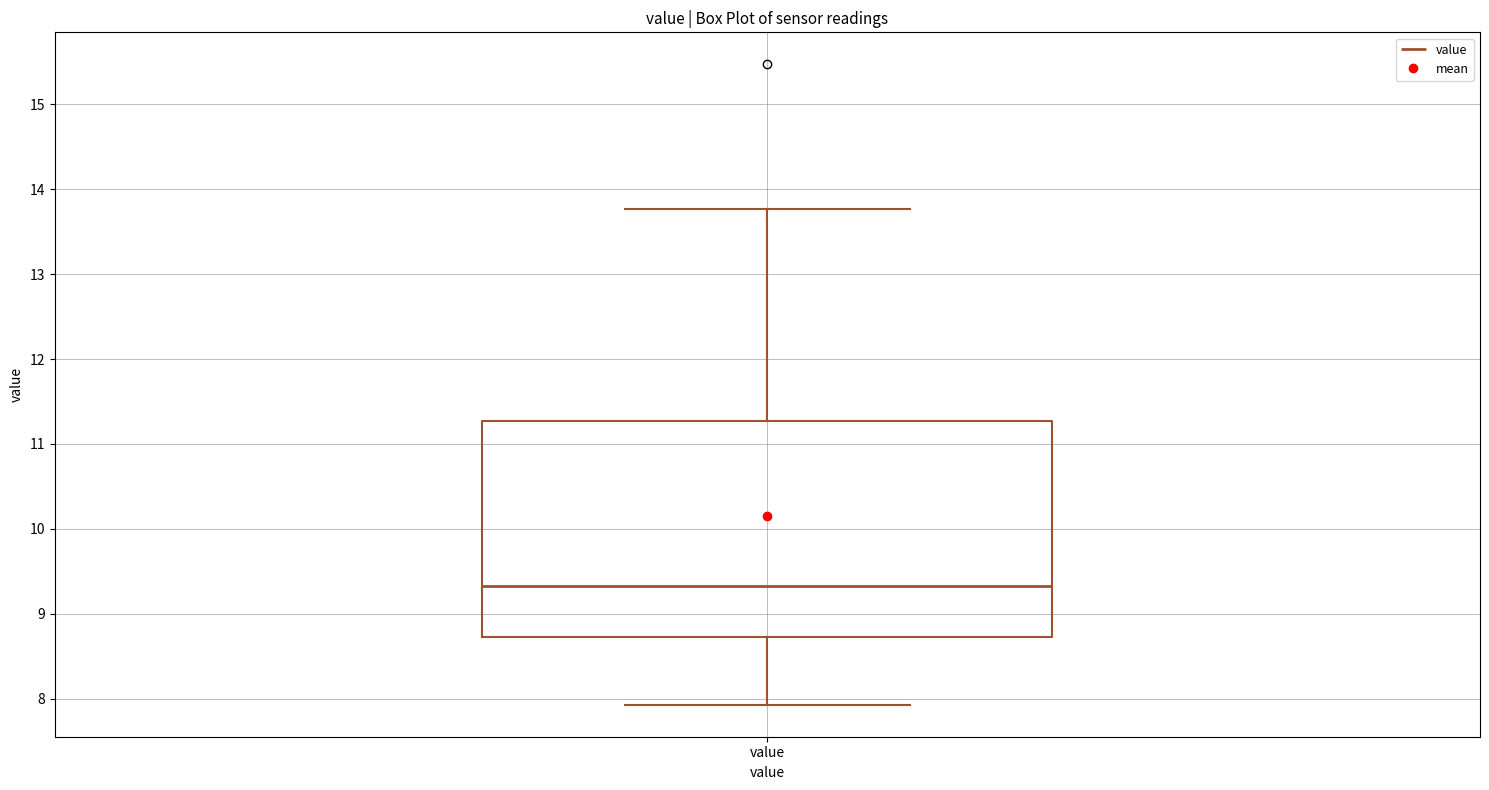

Where is the lower edge of the box for value on the y-axis? The values are not printed on the chart, so give them approximately, as read against the axis.

8.7